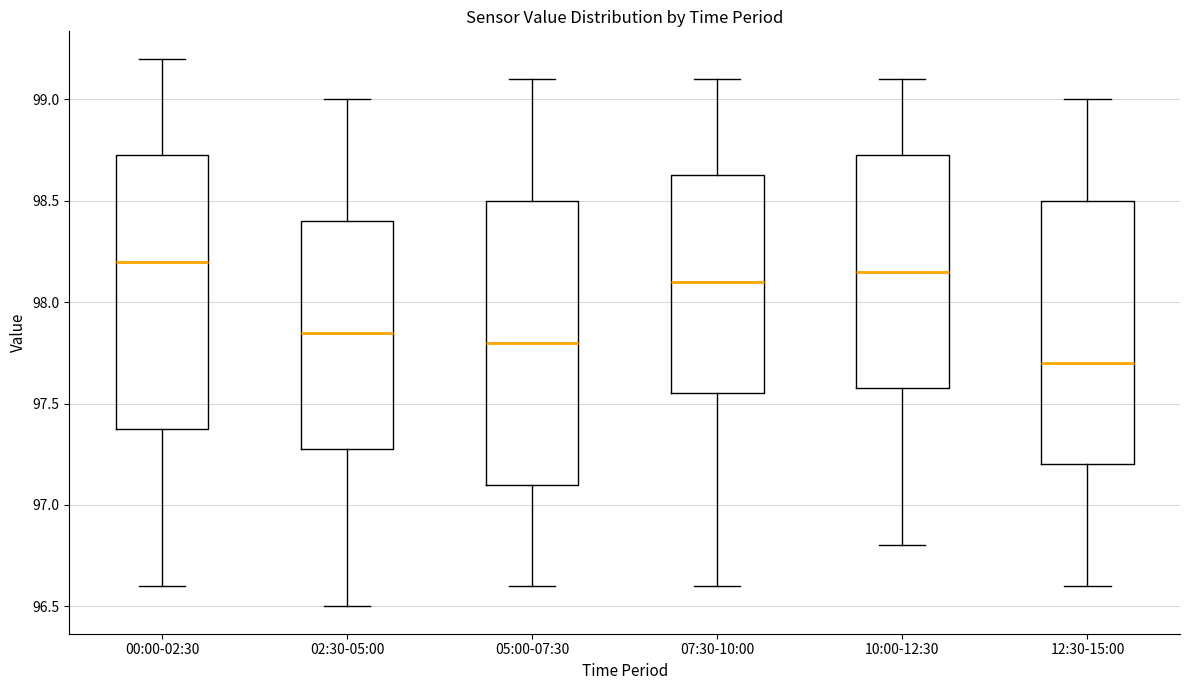

Where is the upper edge of the box for 05:00-07:30 on the y-axis? The values are not printed on the chart, so give them approximately, as read against the axis.

98.50